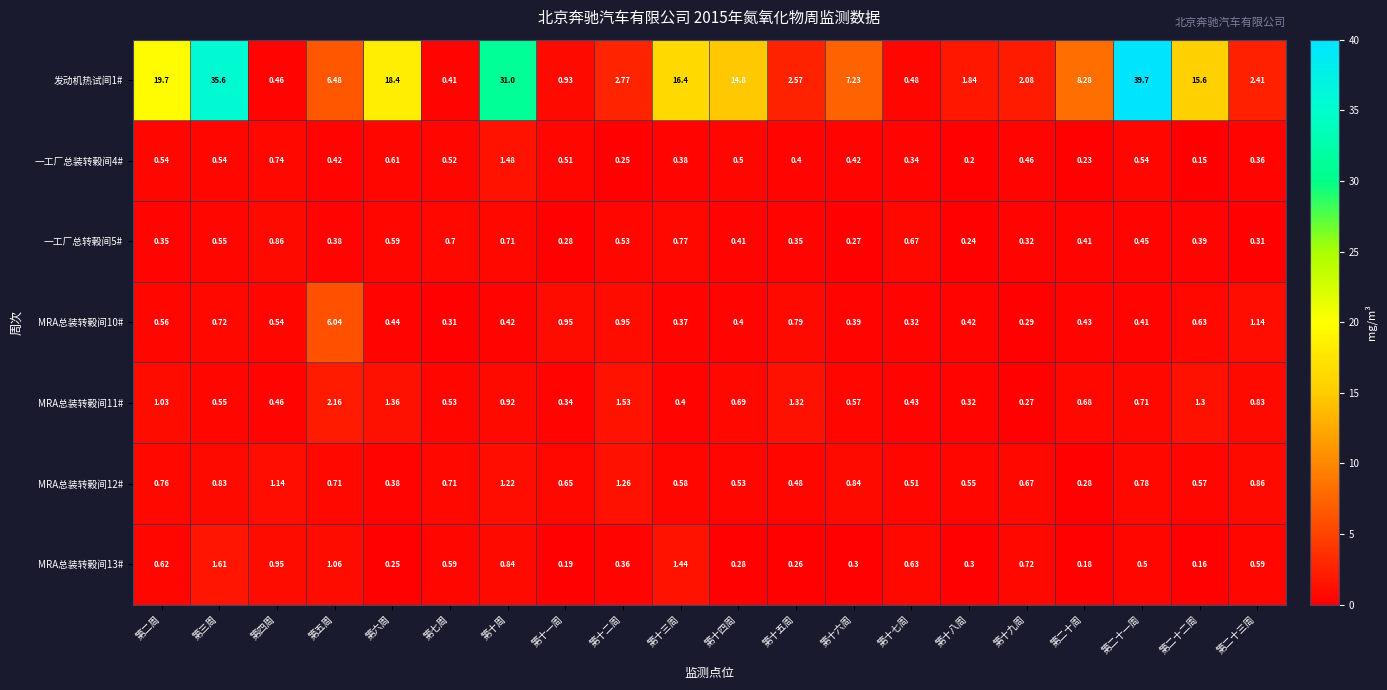

At which label is MRA总装转榖间12# closest to 0?

第二十周